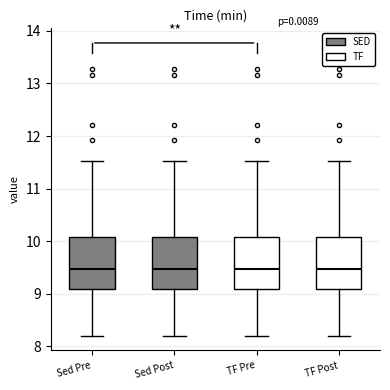

Reading left to right, transcribe this box plot: for each box, give where its median line is, the range the box spans, and where its two whiskers end, as read against the y-axis. The values are not printed on the chart, so give them approximately, as read against the axis.

Sed Pre: median 9.5, box 9.1 to 10.1, whiskers 8.2 to 11.5
Sed Post: median 9.5, box 9.1 to 10.1, whiskers 8.2 to 11.5
TF Pre: median 9.5, box 9.1 to 10.1, whiskers 8.2 to 11.5
TF Post: median 9.5, box 9.1 to 10.1, whiskers 8.2 to 11.5